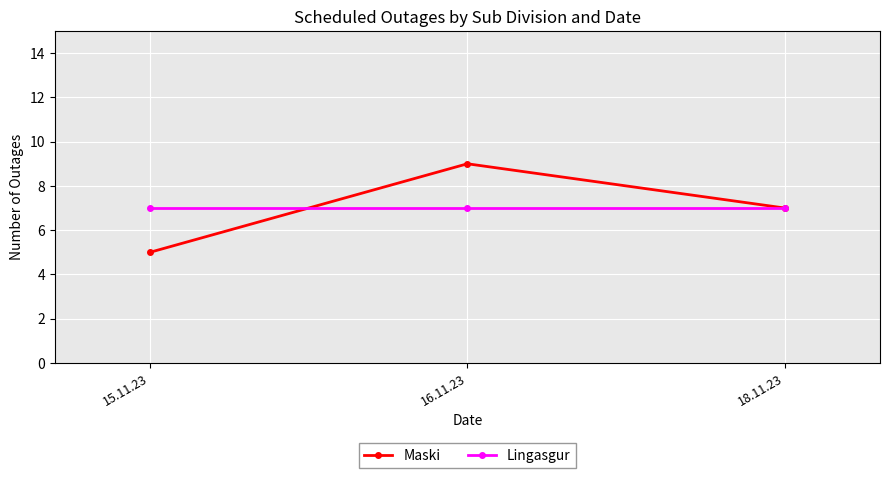

Reading left to right, what are all the values shown in this chart?

Maski: 15.11.23=5	16.11.23=9	18.11.23=7
Lingasgur: 15.11.23=7	16.11.23=7	18.11.23=7